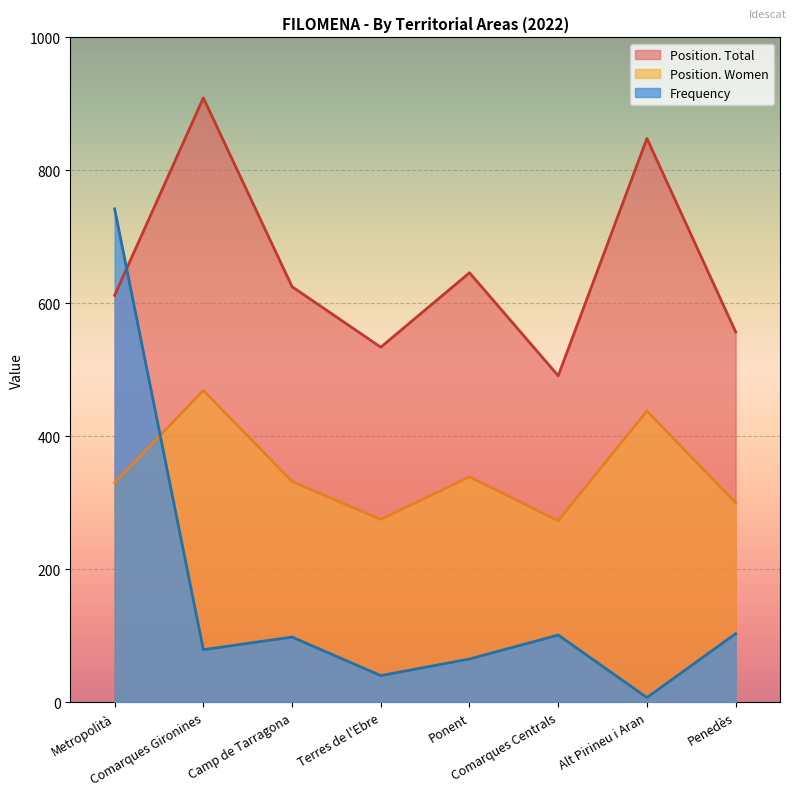

Is the value of Frequency at Camp de Tarragona greater than the value of Position. Women at Alt Pirineu i Aran?

No